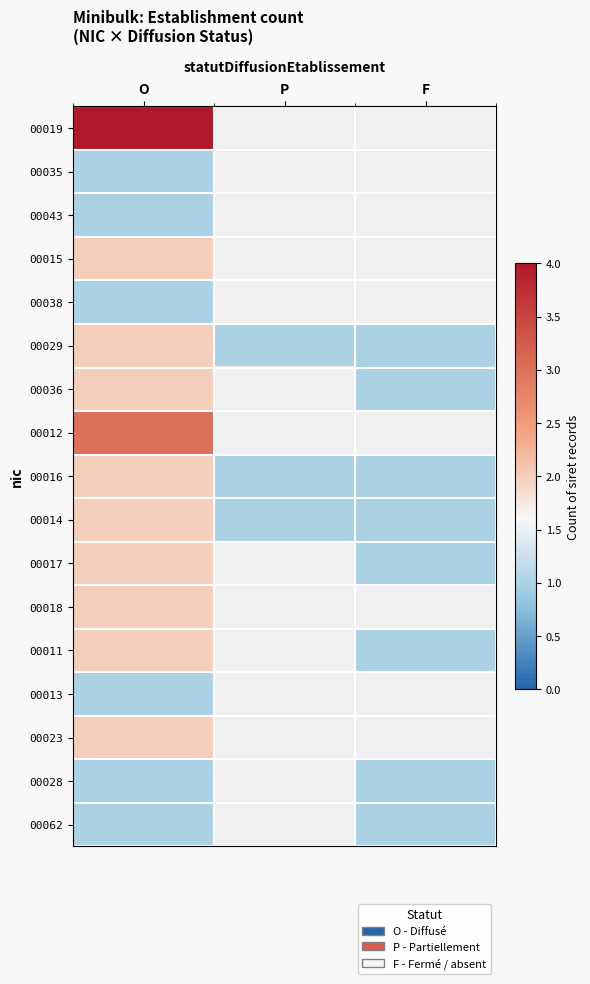

How many positive values does the 00019 series have?

1